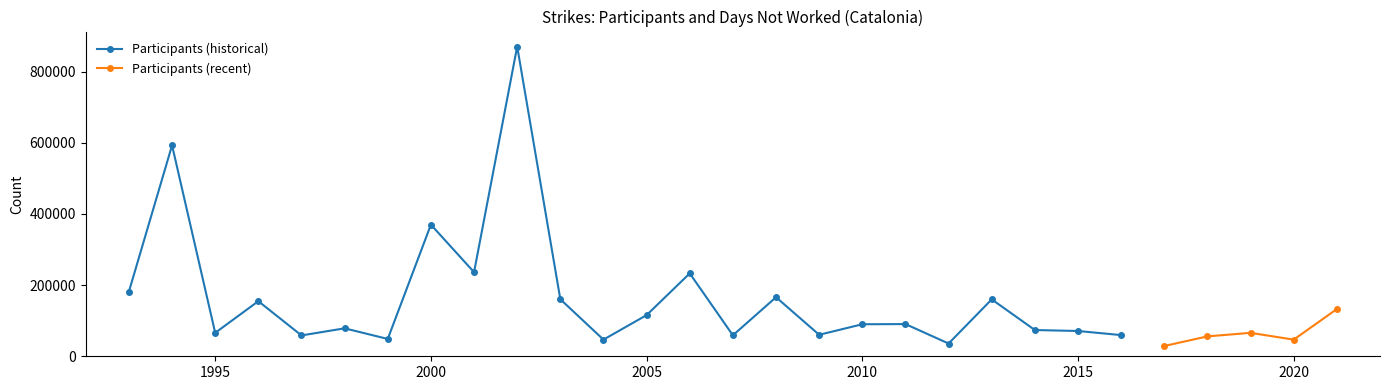

What is the maximum value for Participants (historical)?

870485